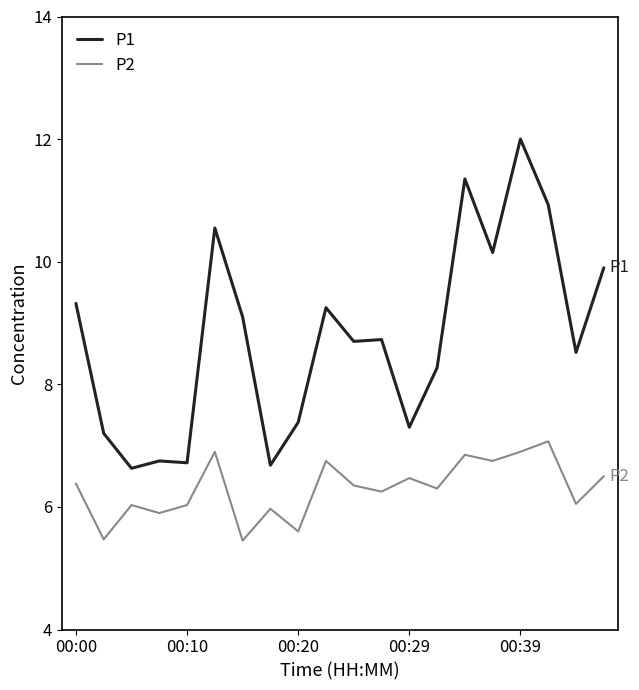

Which series has the widest spread of values?

P1